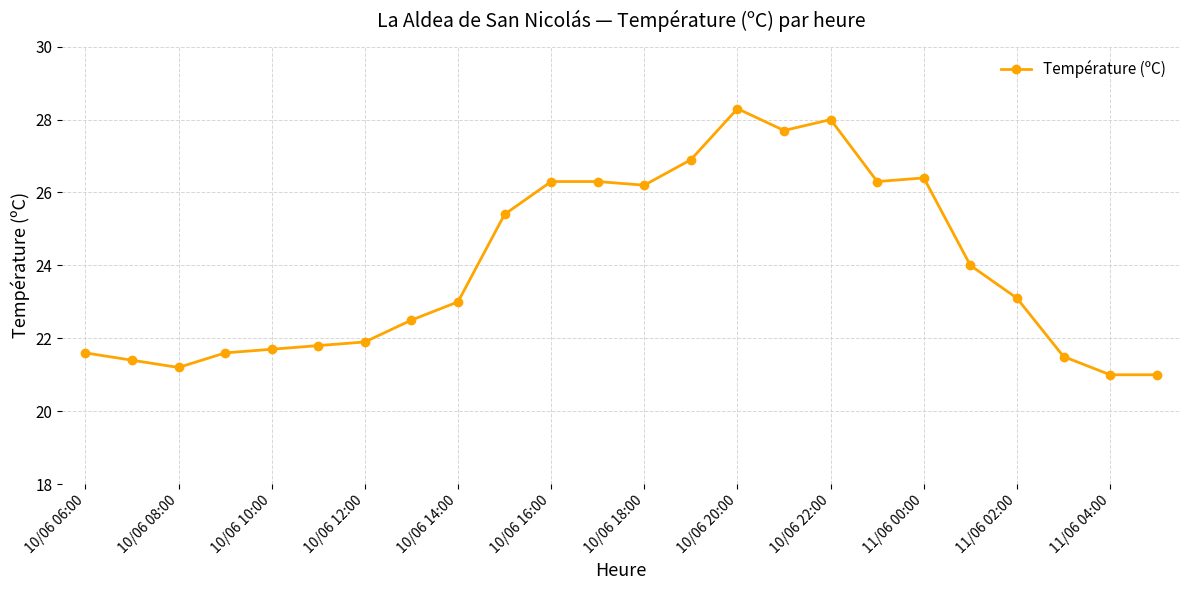

True or false: there are more than 0 points higher than both neighbors.

True